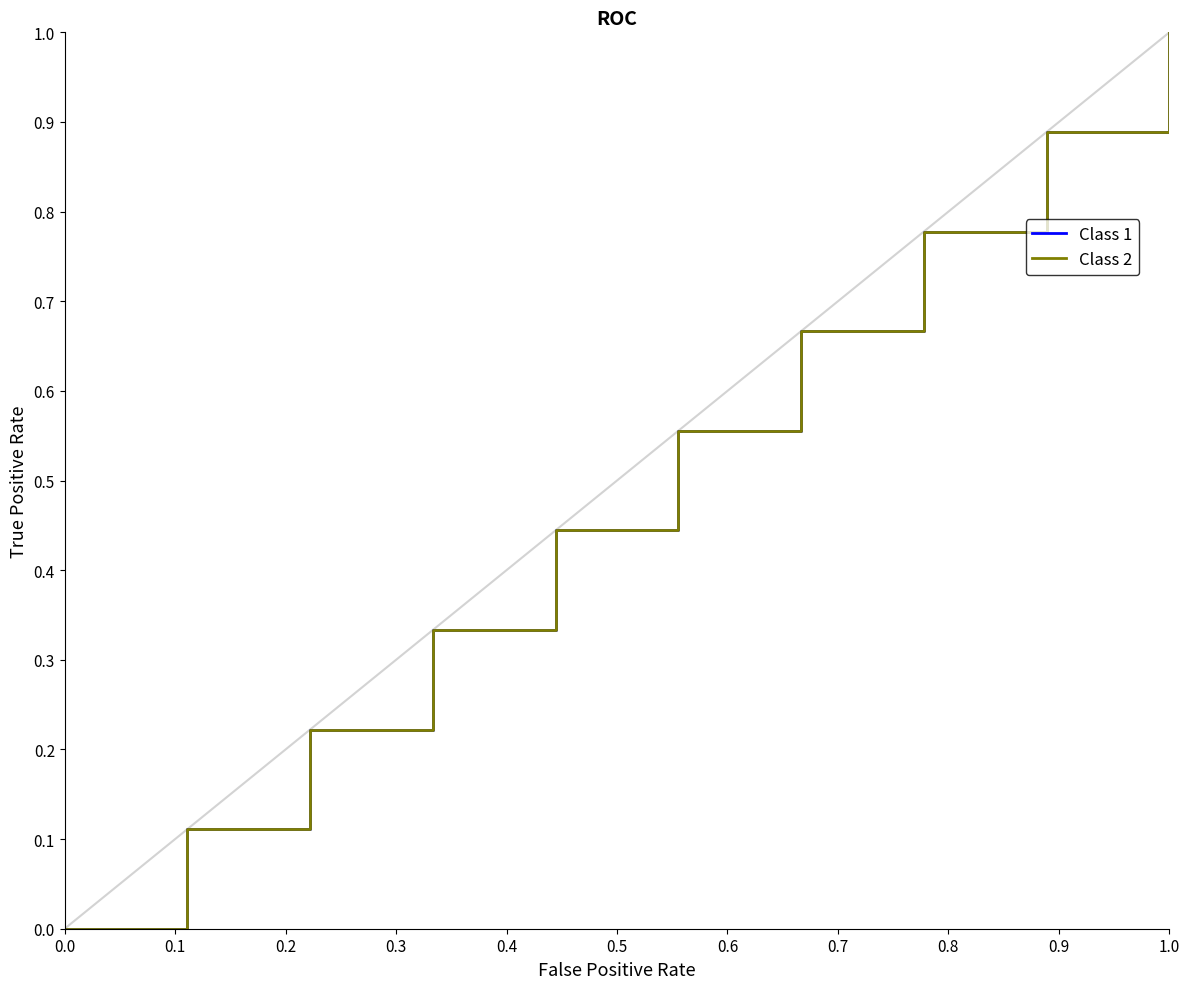

How many lines are shown in the chart?

2